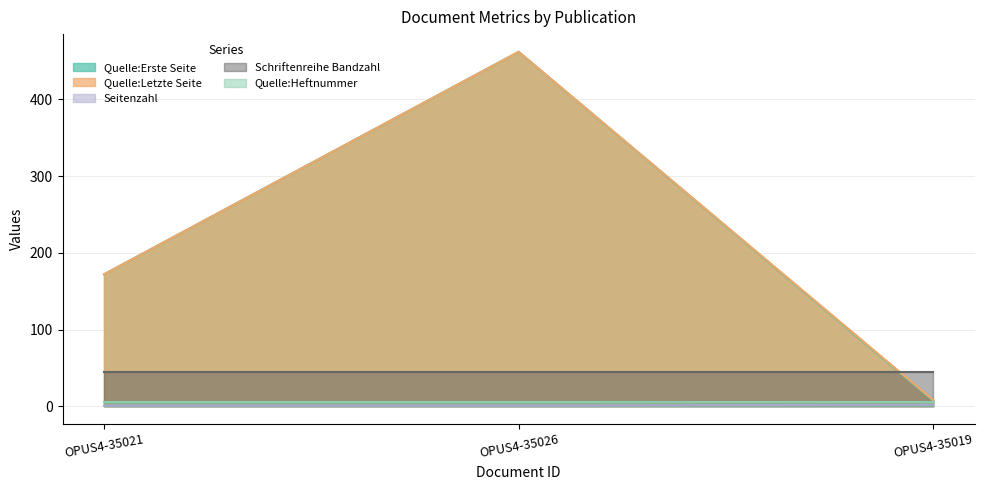

What is the label of the 3rd point from the left?

OPUS4-35019